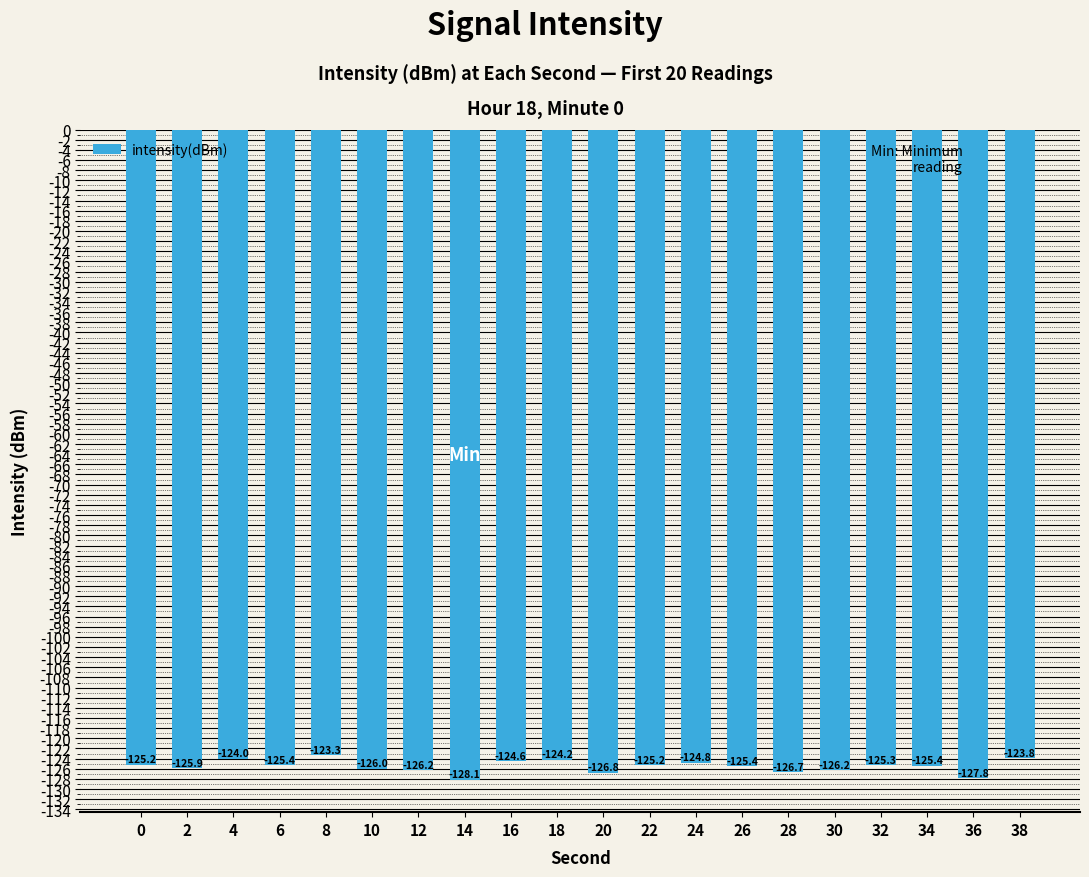

What is the change in value from 8 to 38?

-0.5